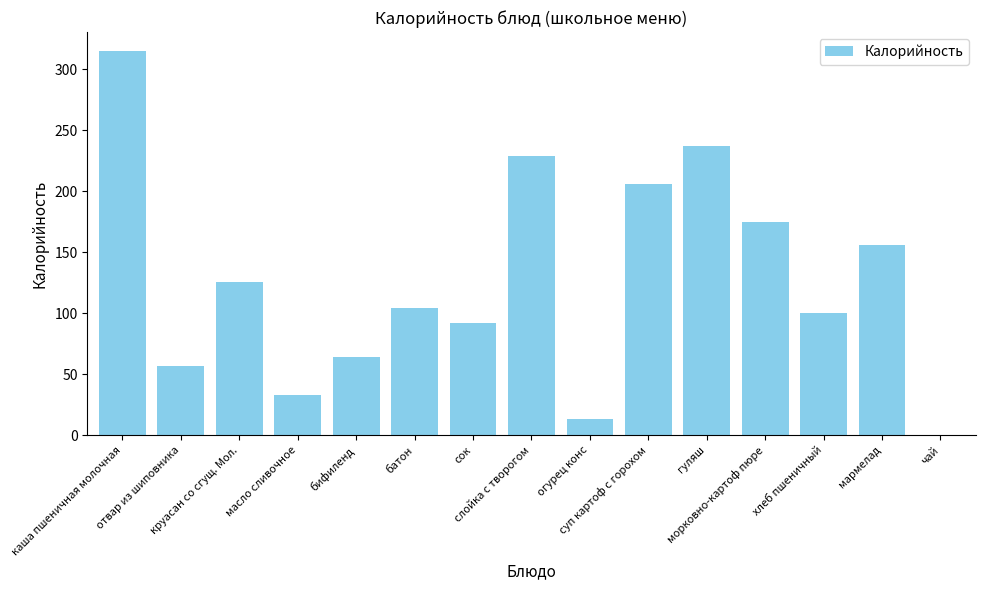

What is the sum of the values at батон and суп картоф с горохом?

310.0